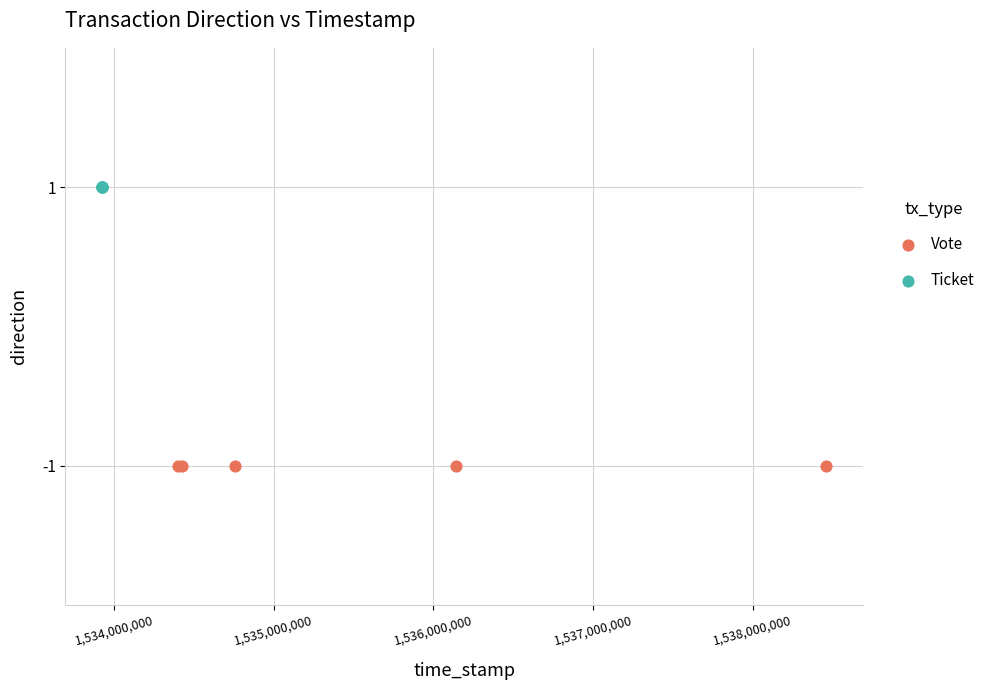

Which series reaches the minimum Y coordinate?

Vote